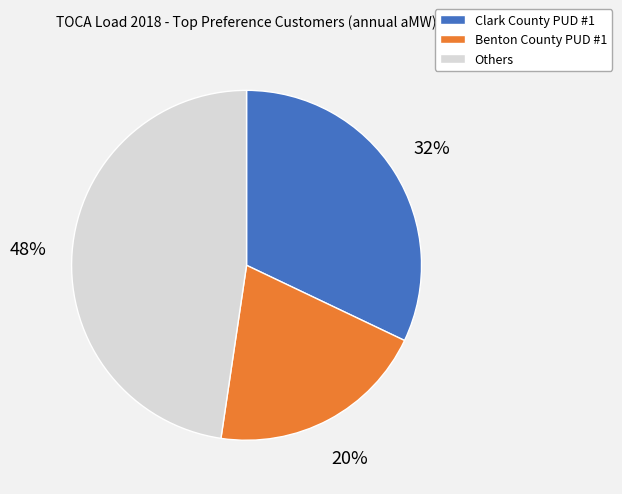

How many segments does this pie chart have?

3